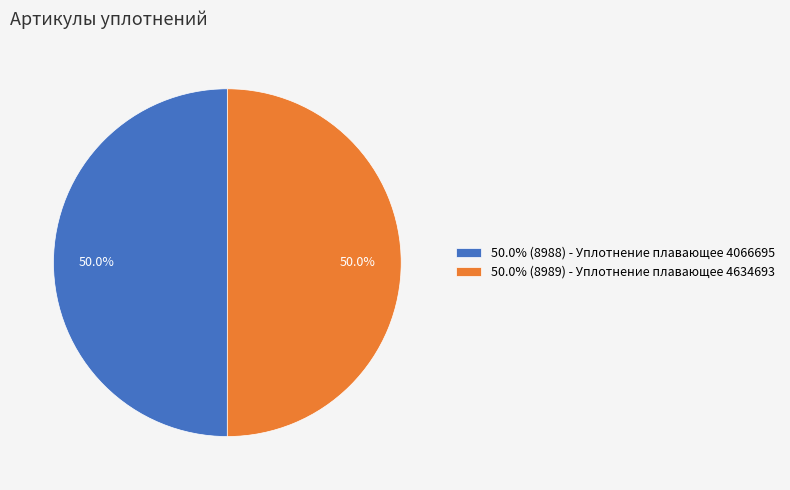

What portion of the pie excludes 50.0% (8989) - Уплотнение плавающее 4634693?

50.0%